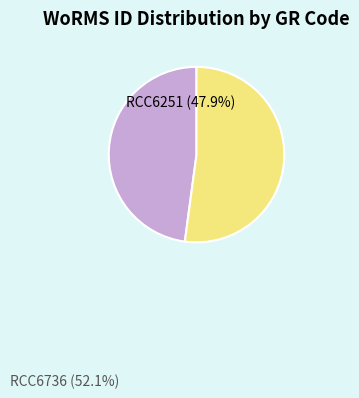

Does any single category account for the majority?

Yes